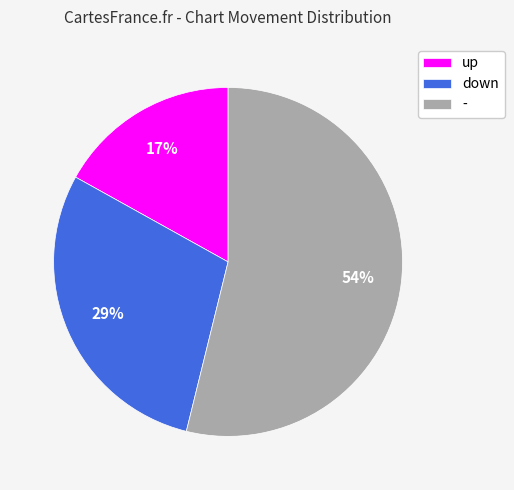

Which slice is the smallest?

up